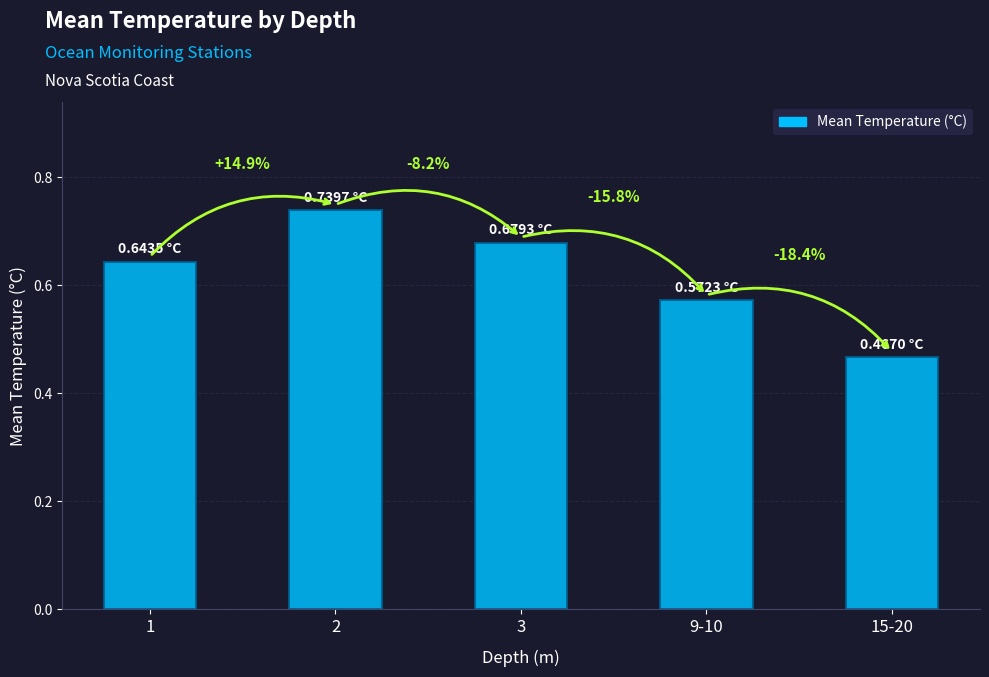

What is the value of the 1st bar from the left?

0.6